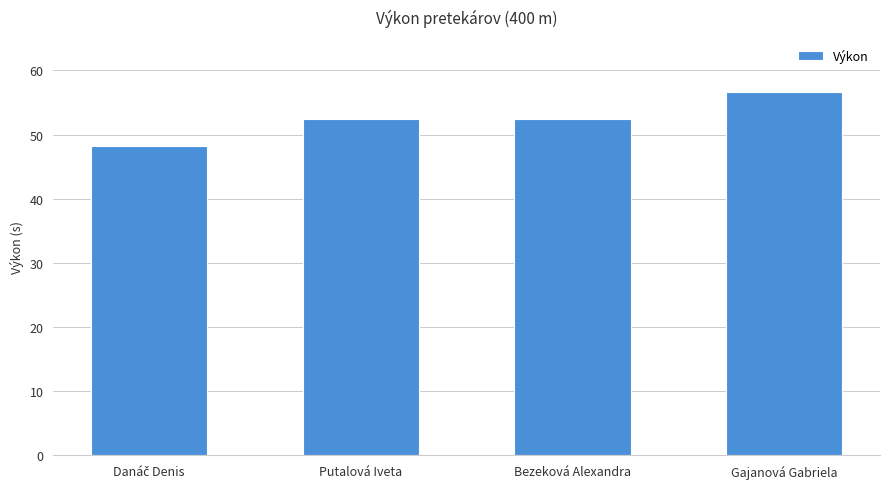

What is the change in value from Putalová Iveta to Gajanová Gabriela?

+4.3